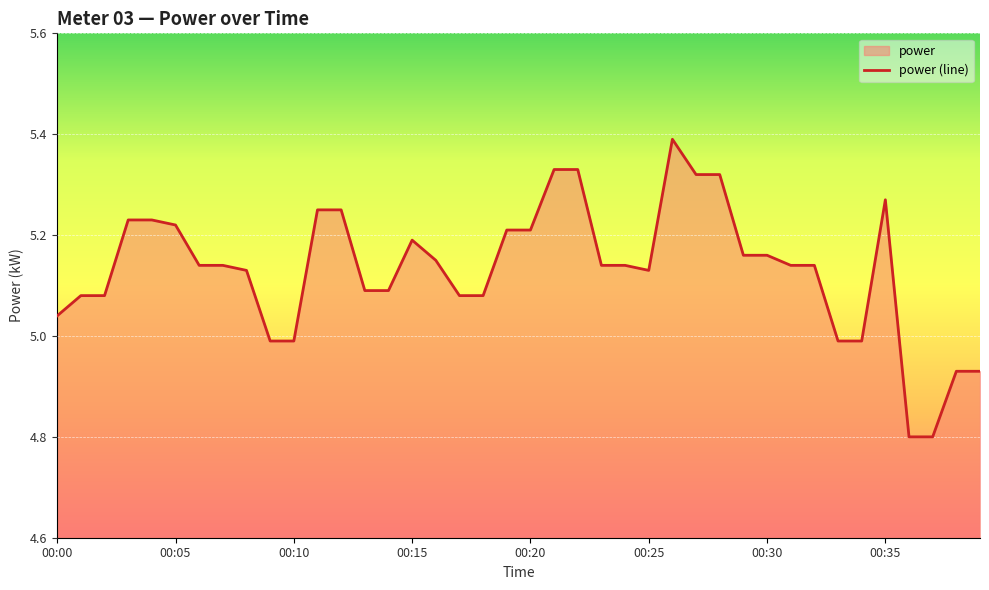

What is the smallest value displayed?

4.8